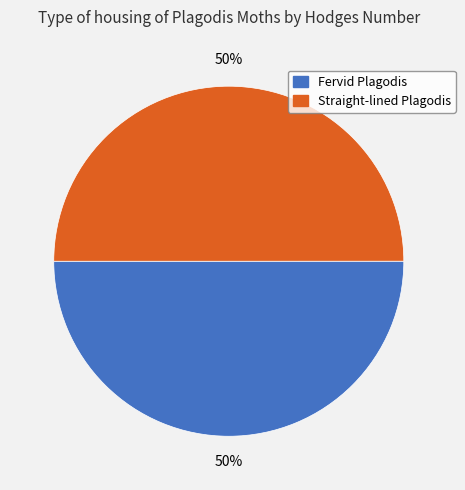

Is the sum of Fervid Plagodis and Straight-lined Plagodis greater than half?

Yes